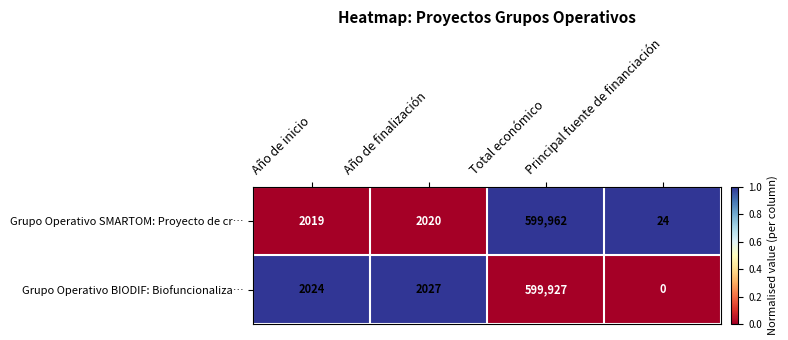

What is the spread (max minus min) of values at Año de finalización?

7